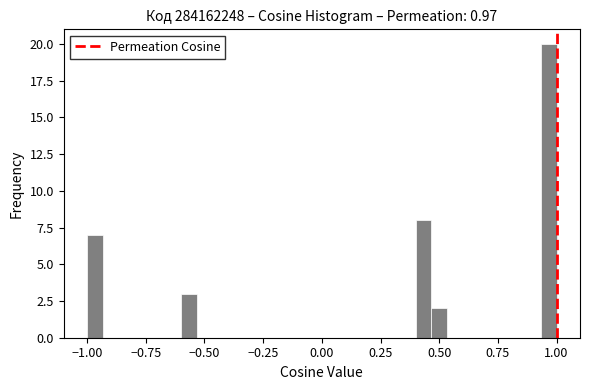

Read against the x-axis, roughly where is the centre of the tallest bar?

0.95